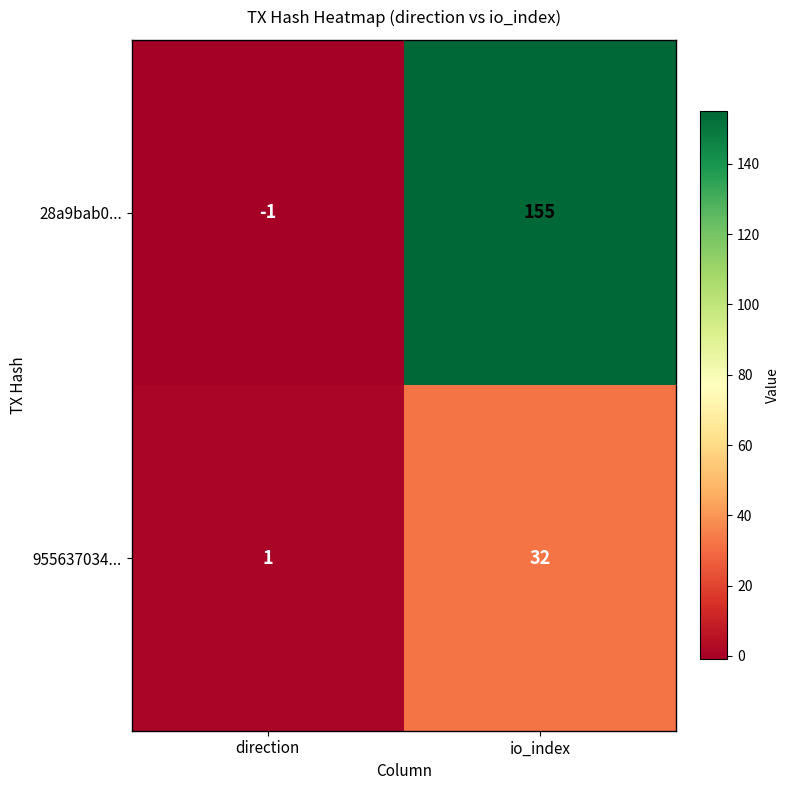

Which series has the largest total across all categories?

28a9bab0...